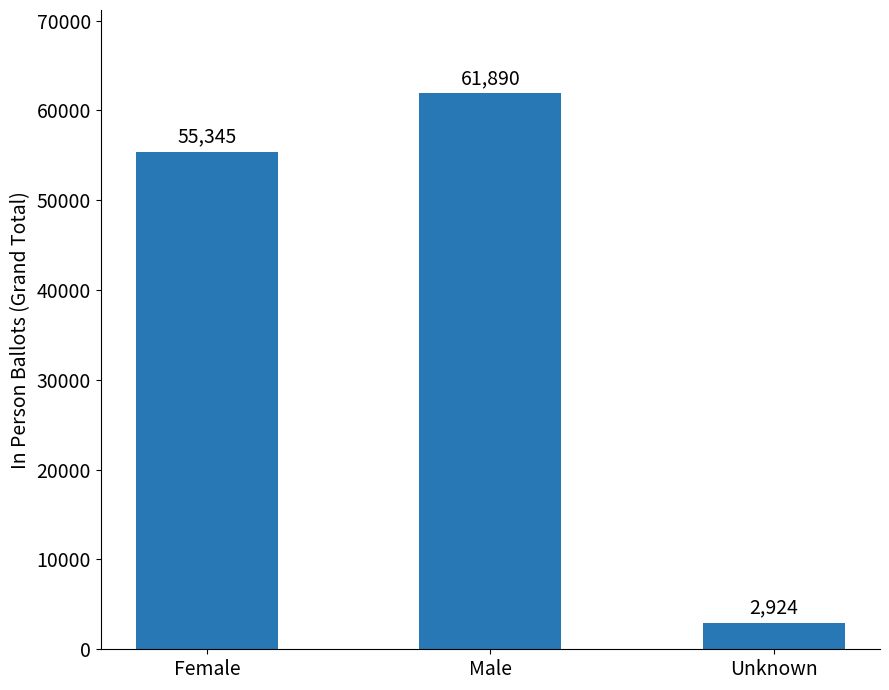

List the labels in order of value, smallest first.

Unknown, Female, Male